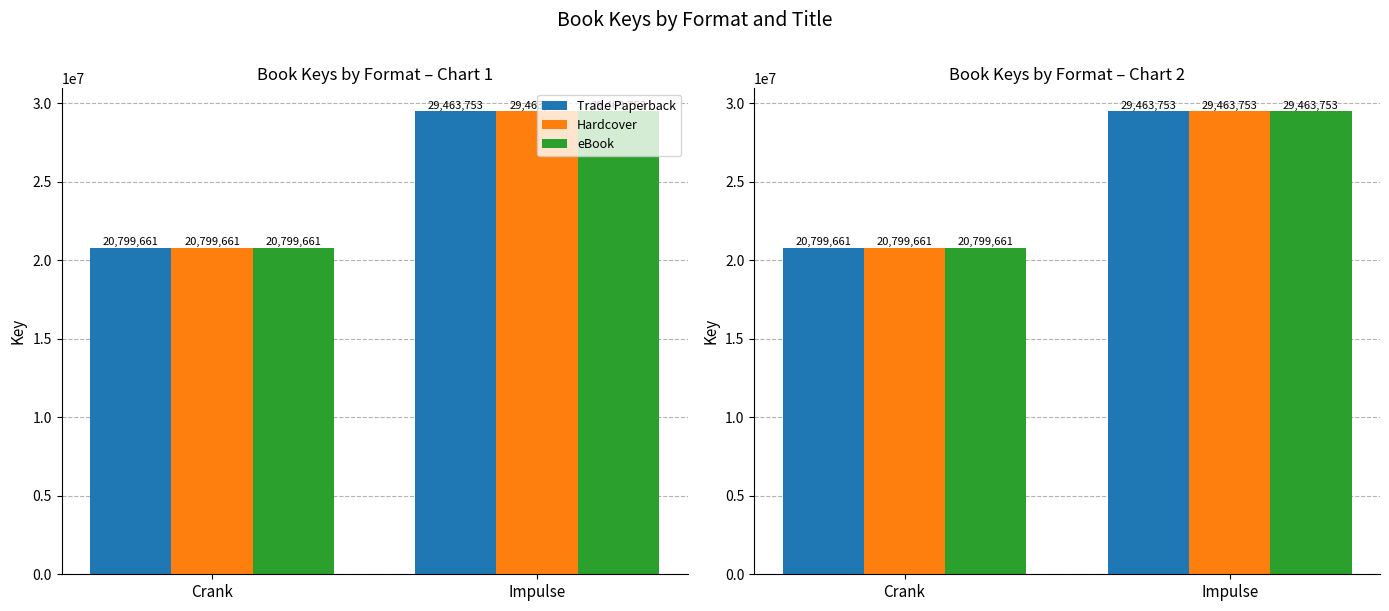

Reading right to left, list all the values displayed in this chart.

Trade Paperback: 29463753	20799661
Hardcover: 29463753	20799661
eBook: 29463753	20799661